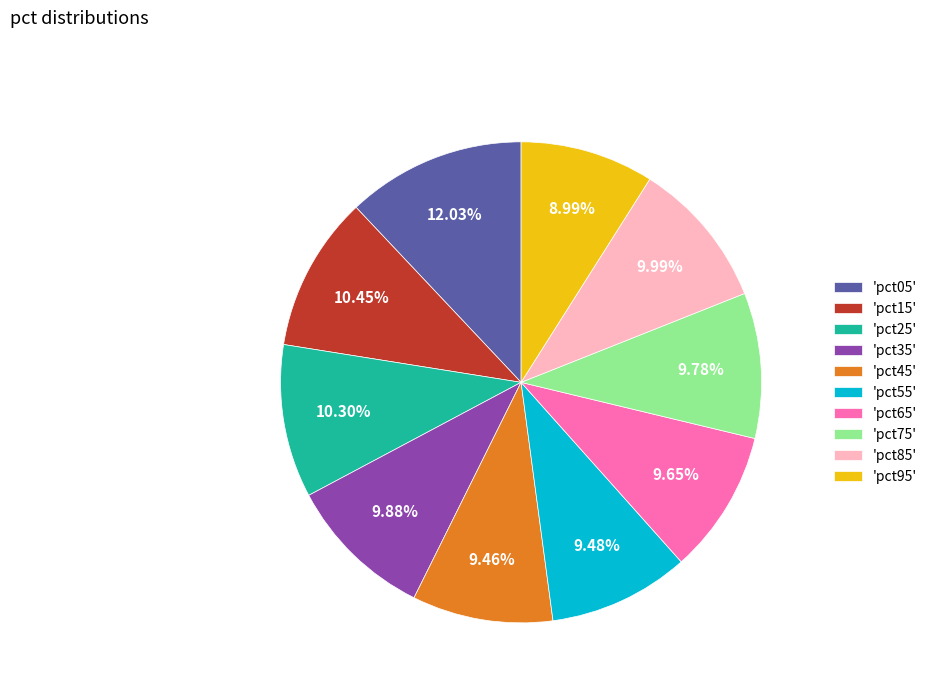

Does any single category account for the majority?

No